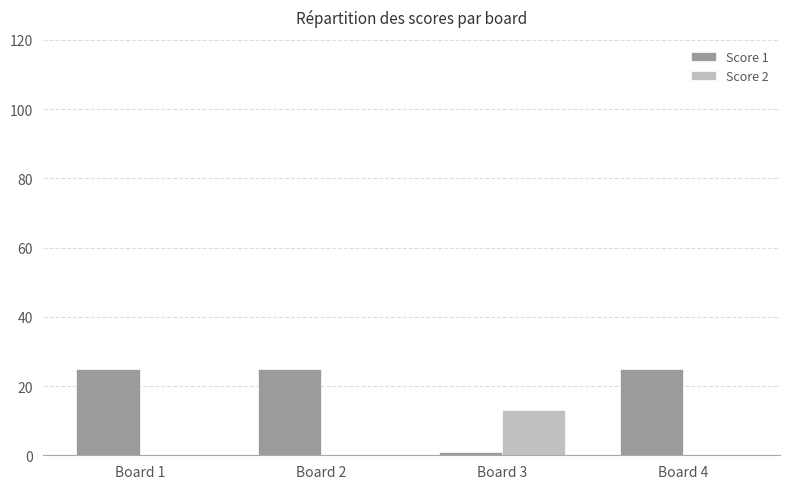

What is the sum of all Score 1 values?

76